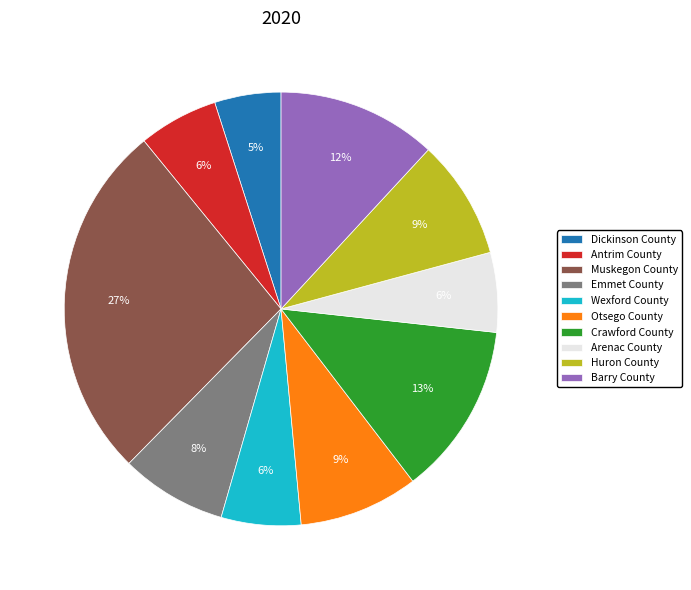

Between Muskegon County and Huron County, which is larger?

Muskegon County